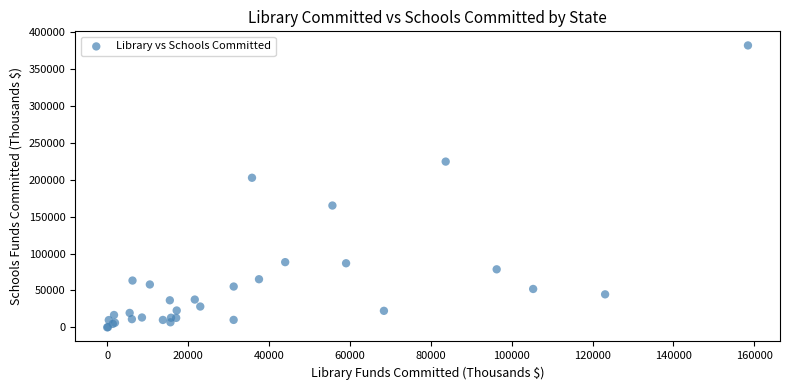

What Y value in the scatter plot is closest to 191198?

202901.2